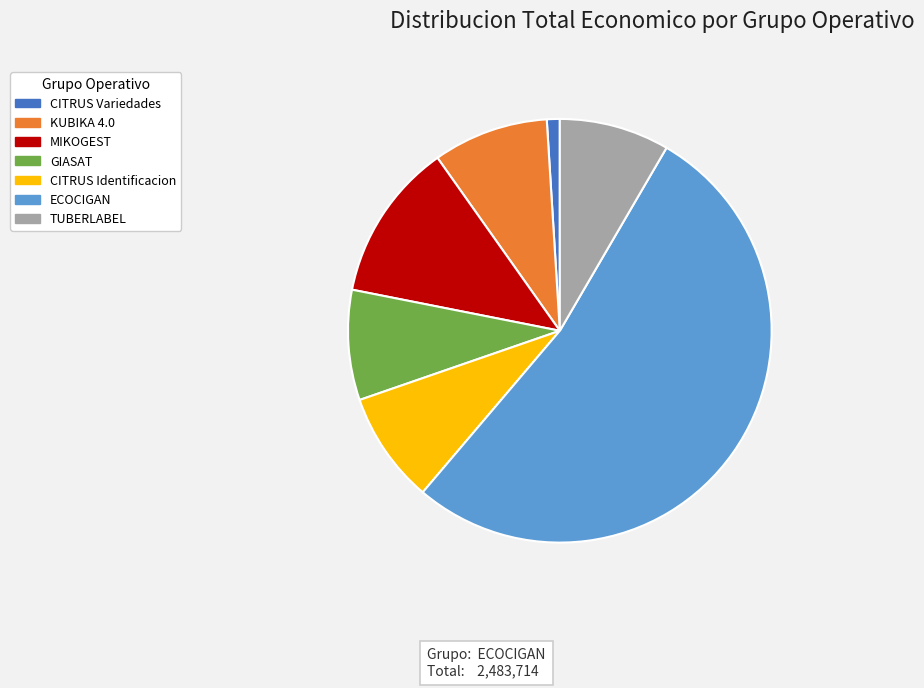

How many segments does this pie chart have?

7